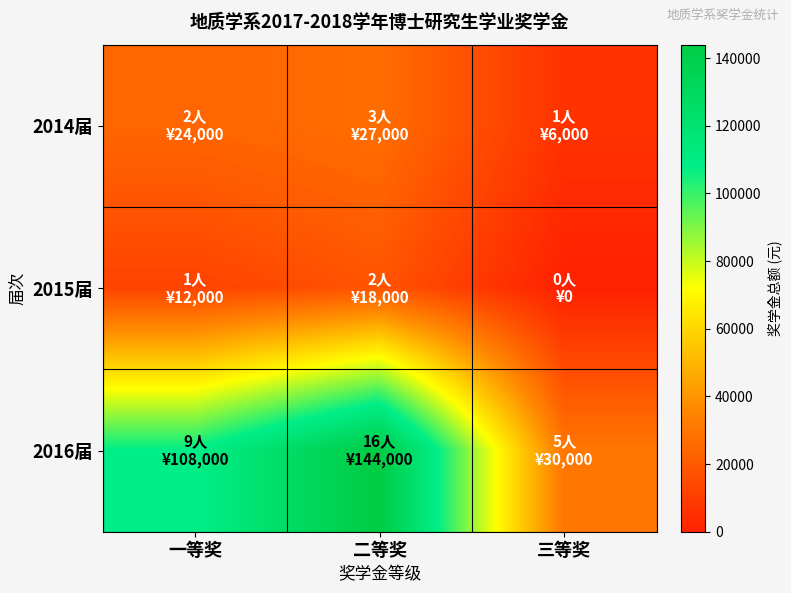

How many data points does each series have?

3